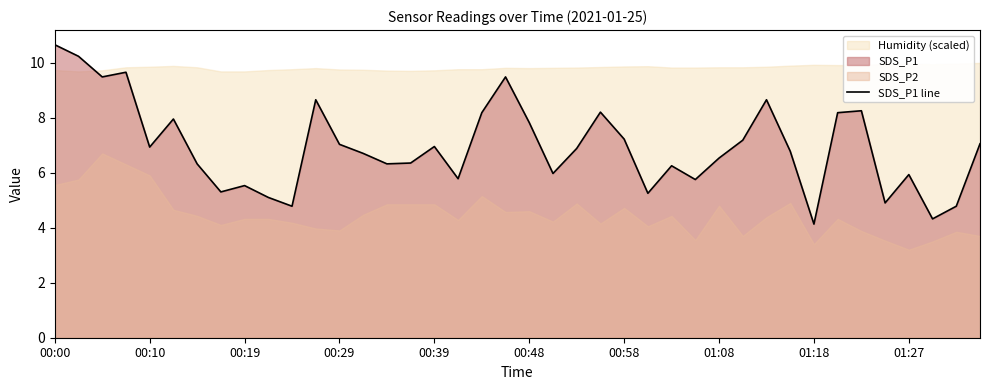

Reading right to left, what are all the values shown in this chart?

7.0	4.8	4.3	5.9	4.9	8.2	8.2	4.1	6.8	8.7	7.2	6.5	5.8	6.2	5.2	7.2	8.2	6.9	6.0	7.8	9.5	8.2	5.8	7.0	6.3	6.3	6.7	7.0	8.7	4.8	5.1	5.5	5.3	6.3	8.0	6.9	9.7	9.5	10.2	10.7